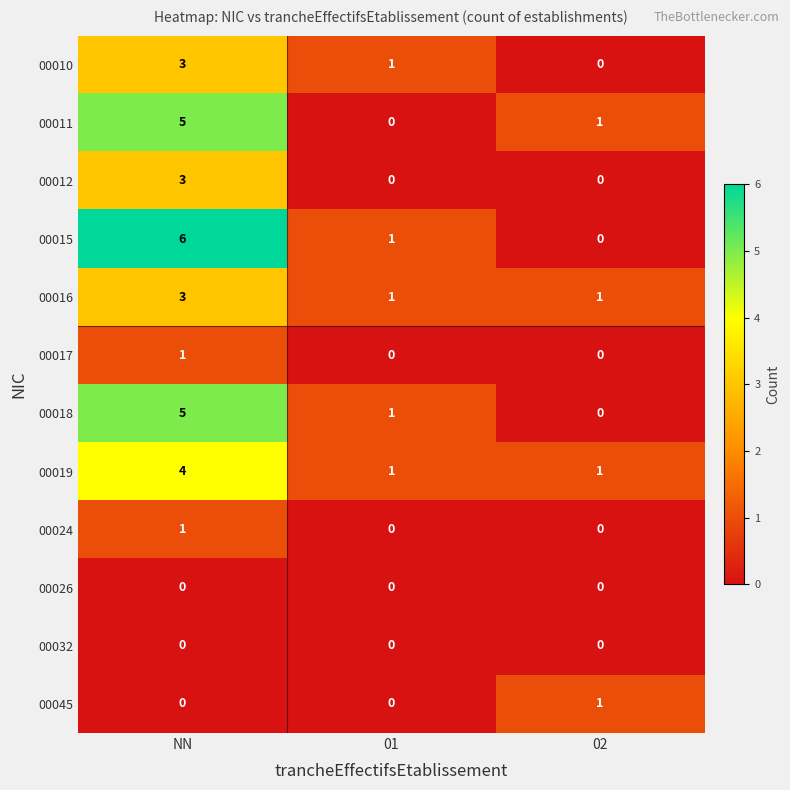

Is it true that 00018 equals 2 at 02?

False